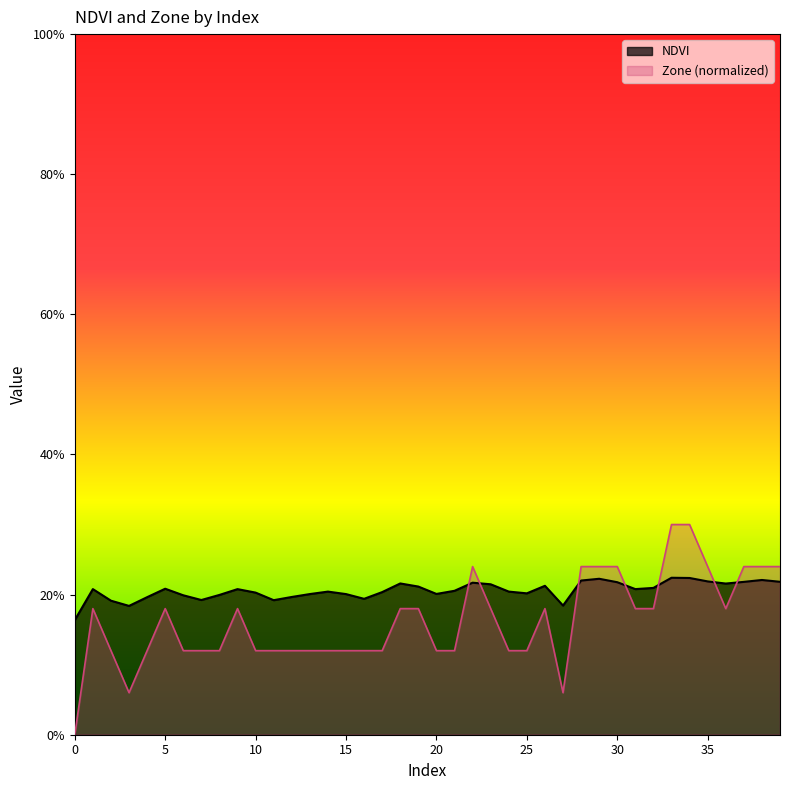

What is the sum of all NDVI values?

8.2